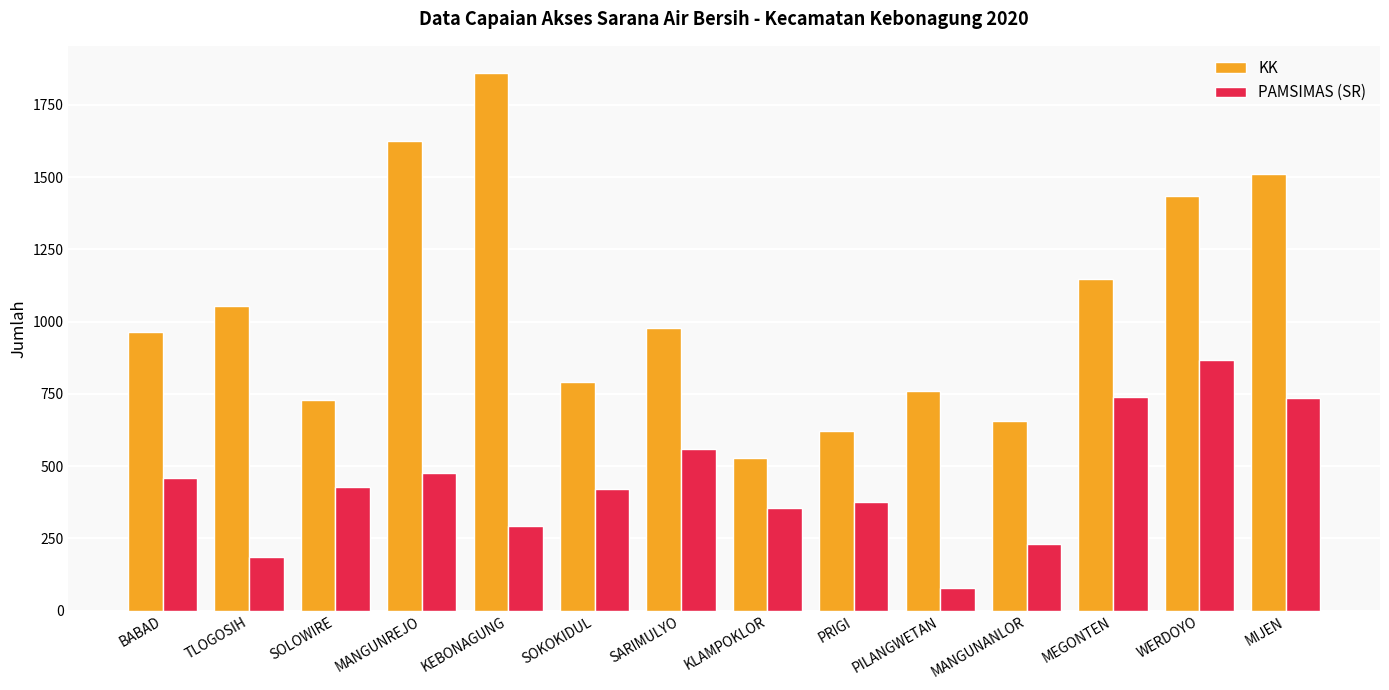

Count the number of categories in the chart.

14